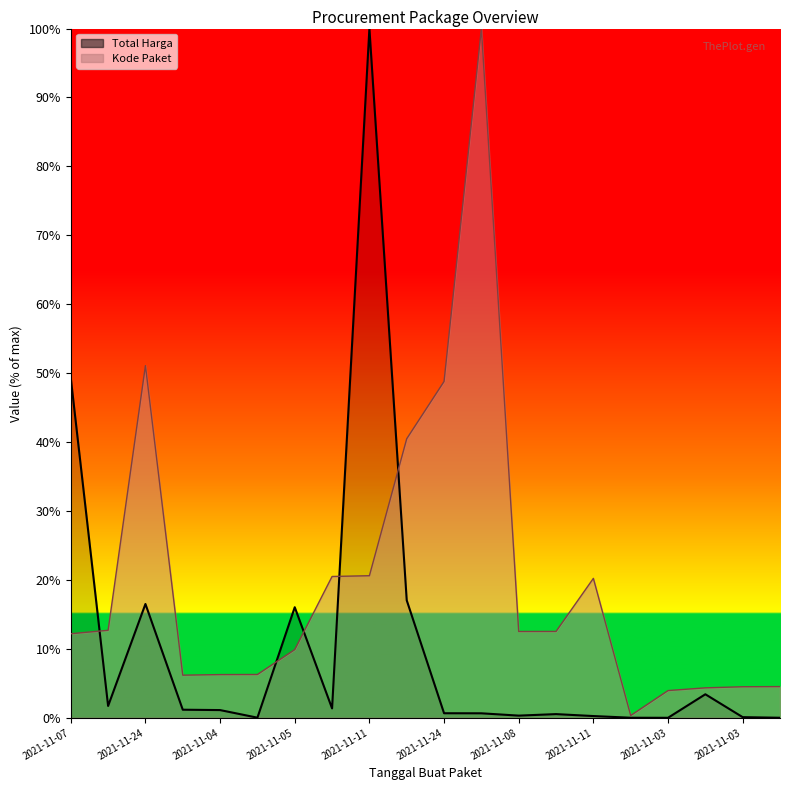

At which label does Total Harga first exceed 1?

2021-11-07